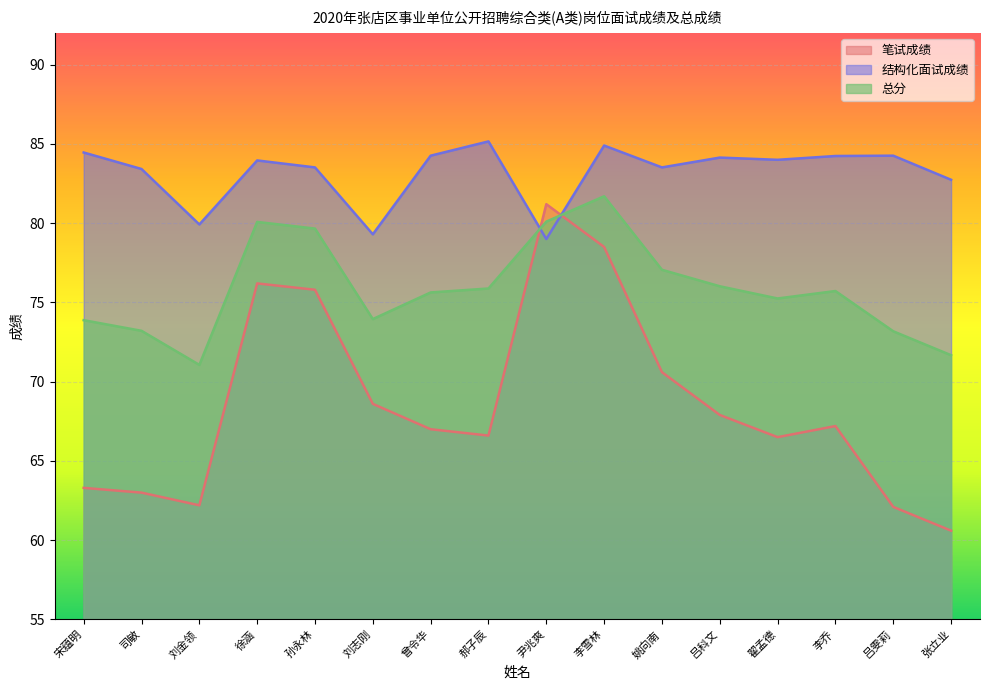

Where does the 结构化面试成绩 series first go above 84?

宋蕴明